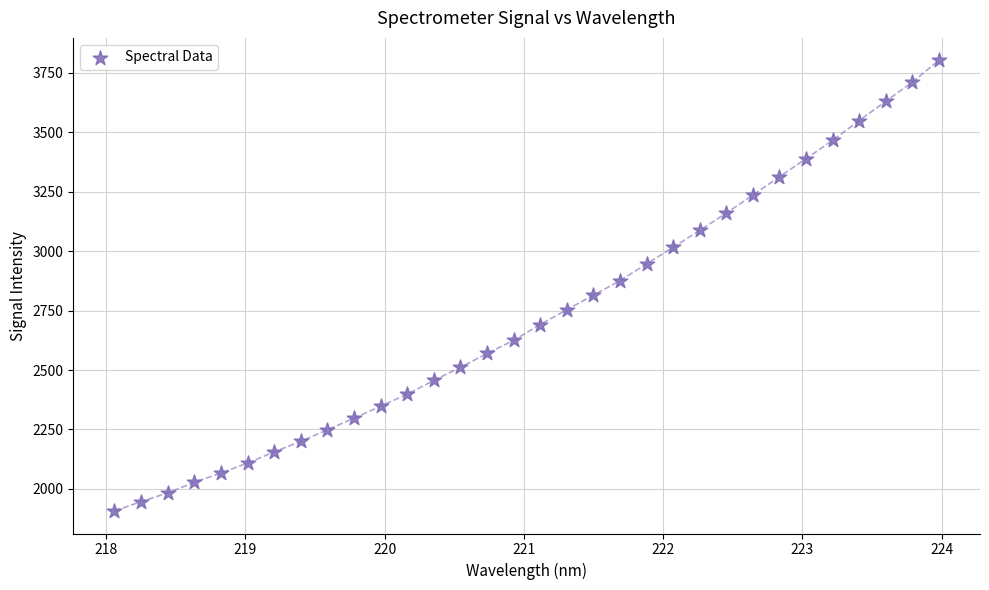

What is the range of Y values (max minus min)?

1894.7